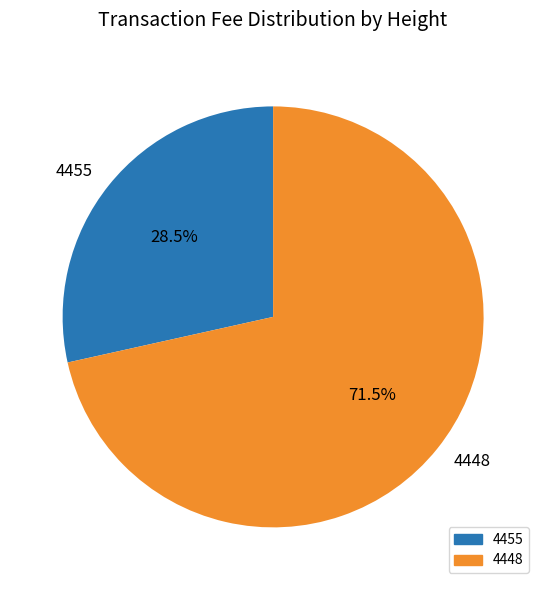

To the nearest percent, what is the difference between the 4448 and 4455 slice percentages?

43%